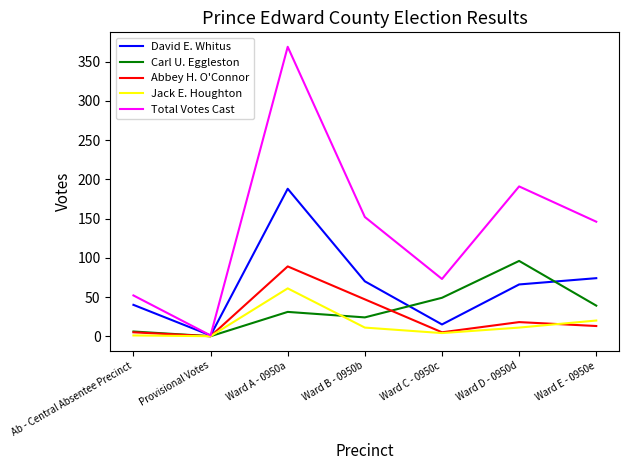

What is the sum of all Jack E. Houghton values?

108